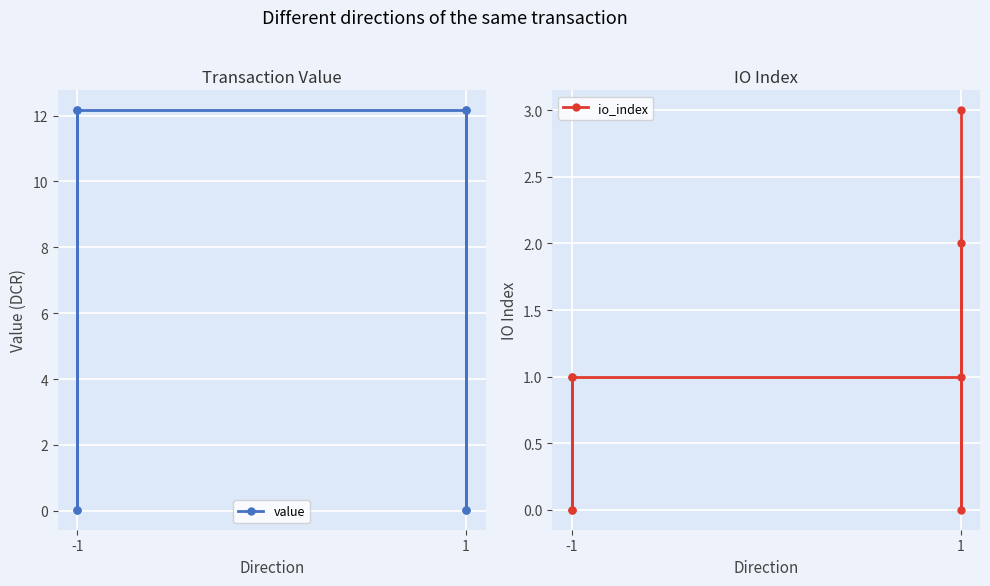

What are all the series names shown in the legend?

value, io_index